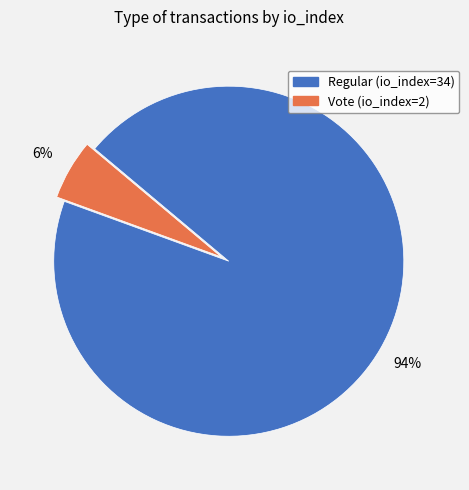

How many slices are in this pie chart?

2